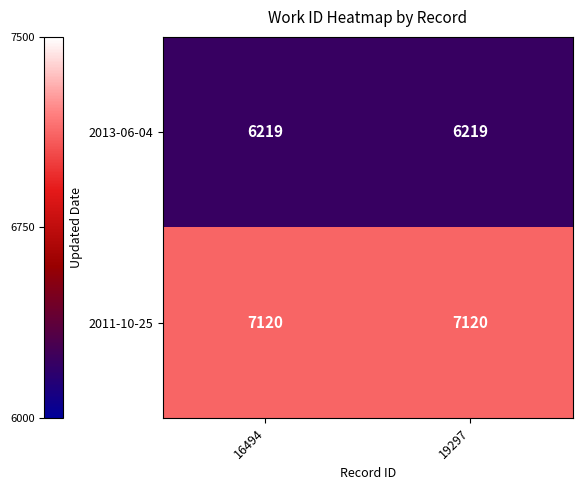

What value does the 2013-06-04 series have at 19297?

6219